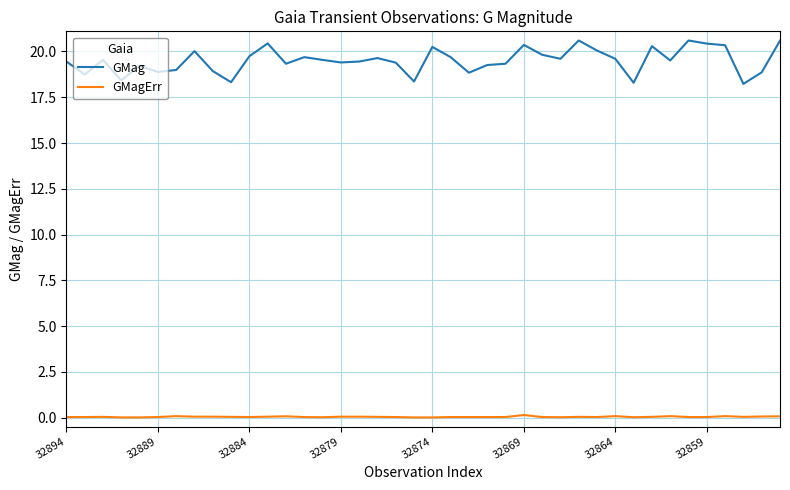

Does the chart have visible grid lines?

Yes